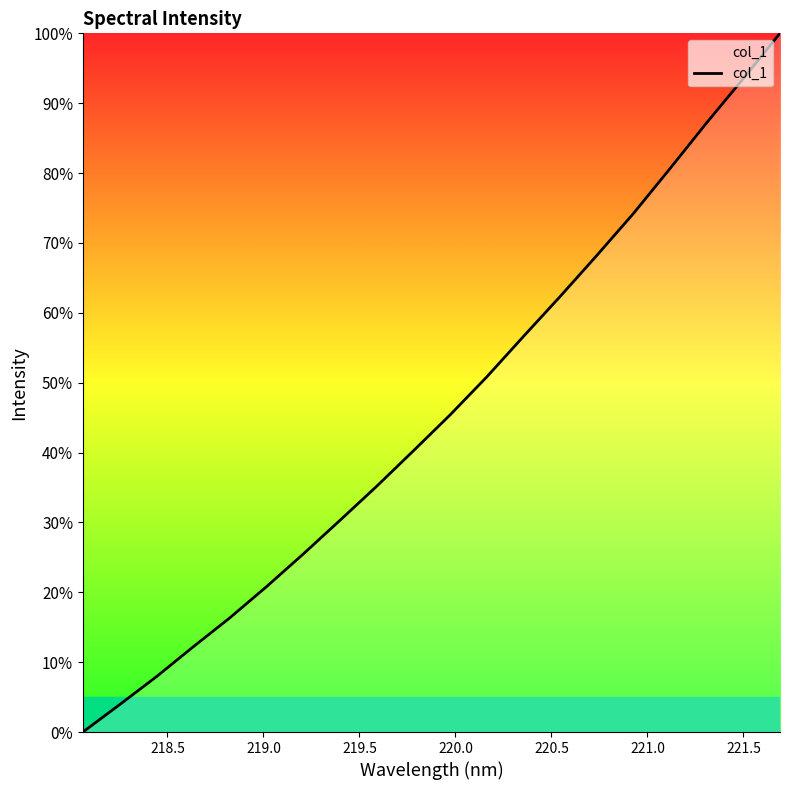

What is the difference between the maximum and minimum values?

100.0